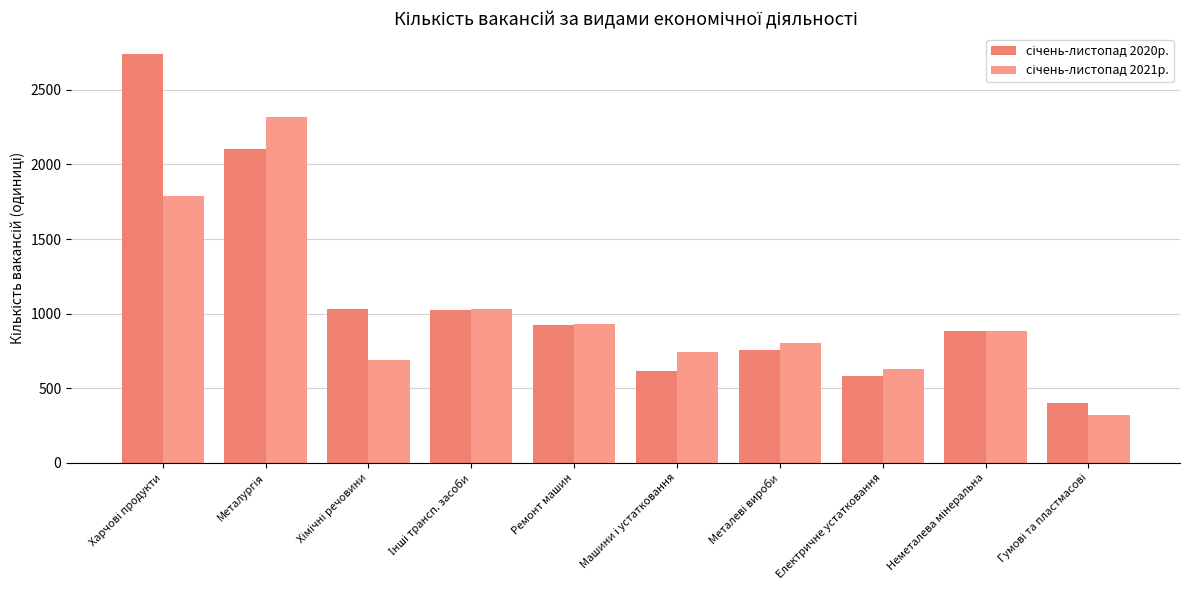

How many data points does each series have?

10